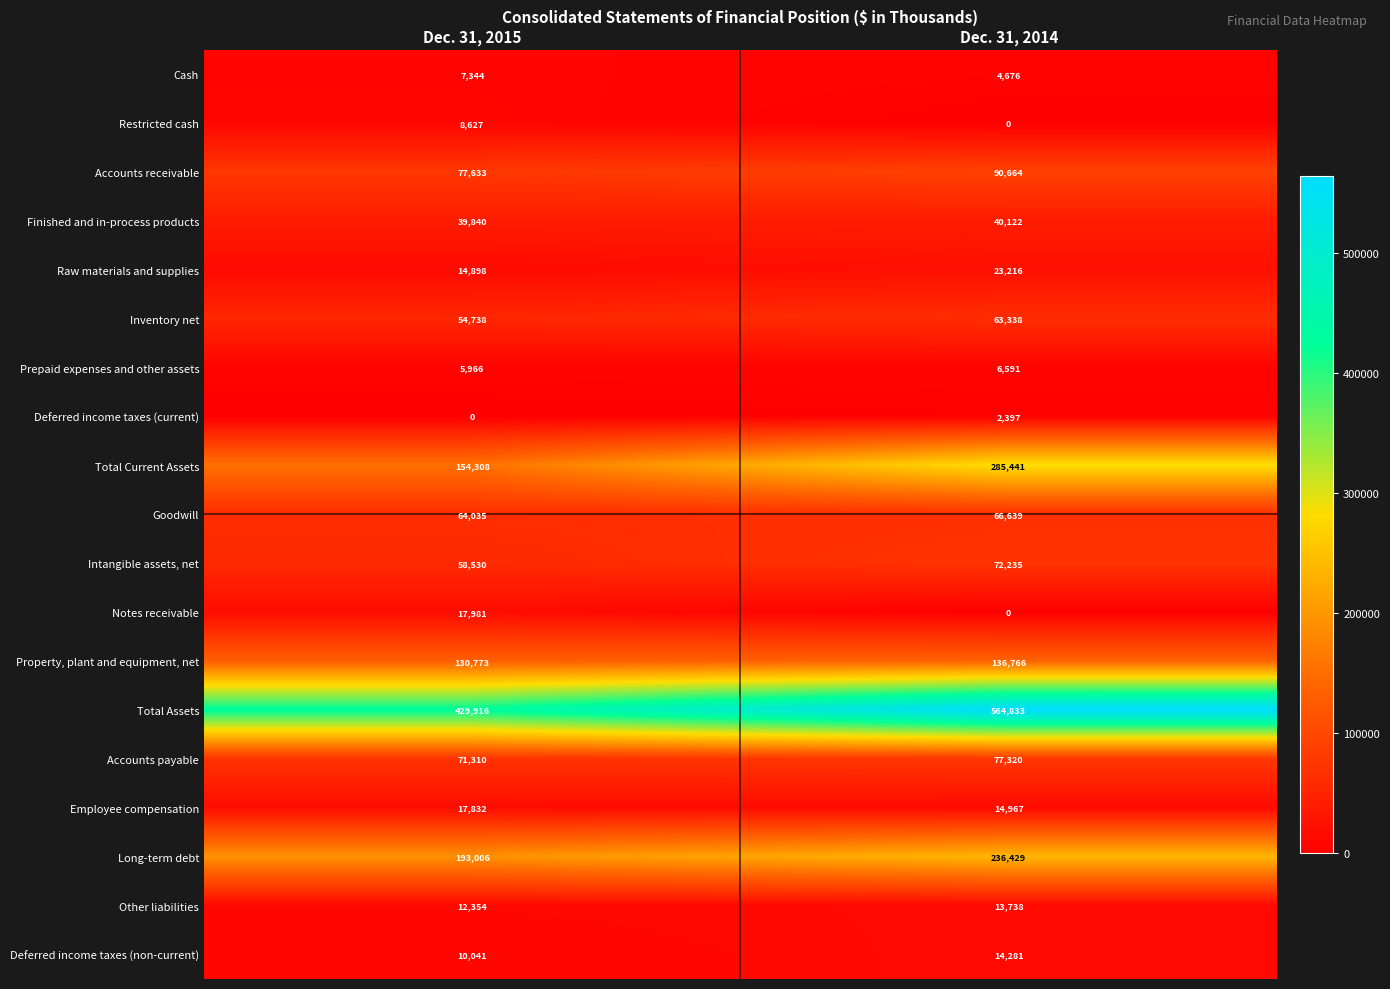

Count the number of categories in the chart.

2